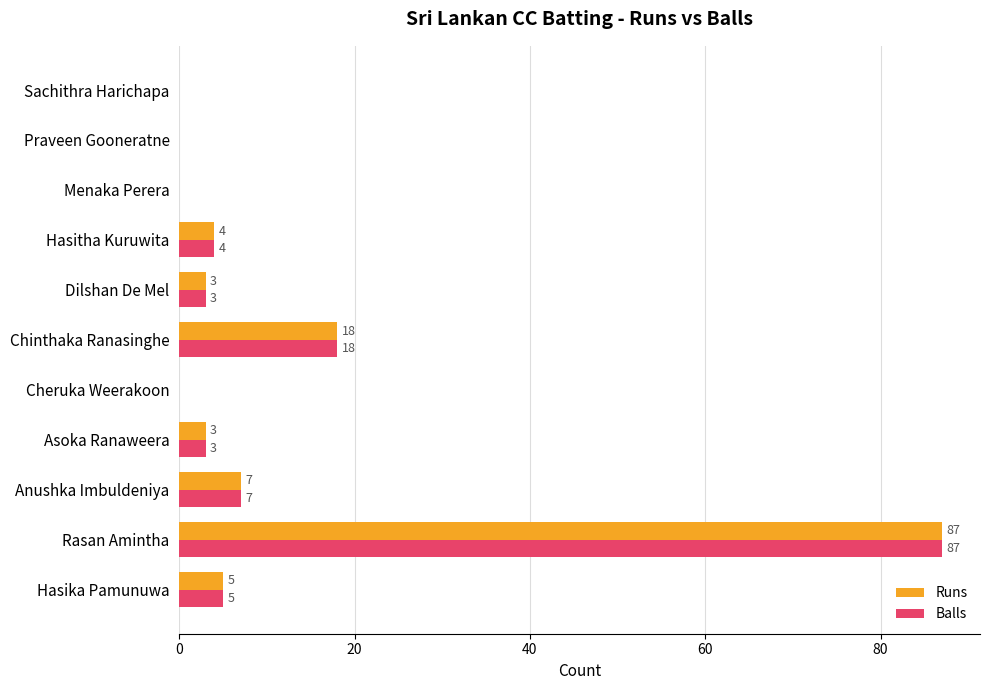

At which category is the sum across all series the highest?

Rasan Amintha